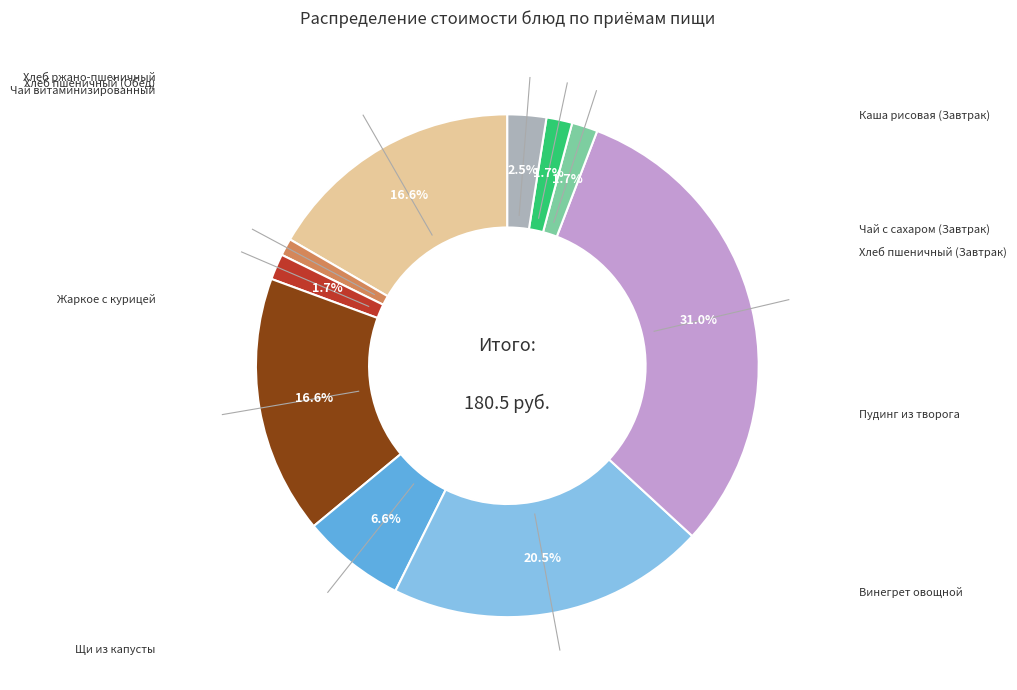

Is there a majority slice in this chart?

No